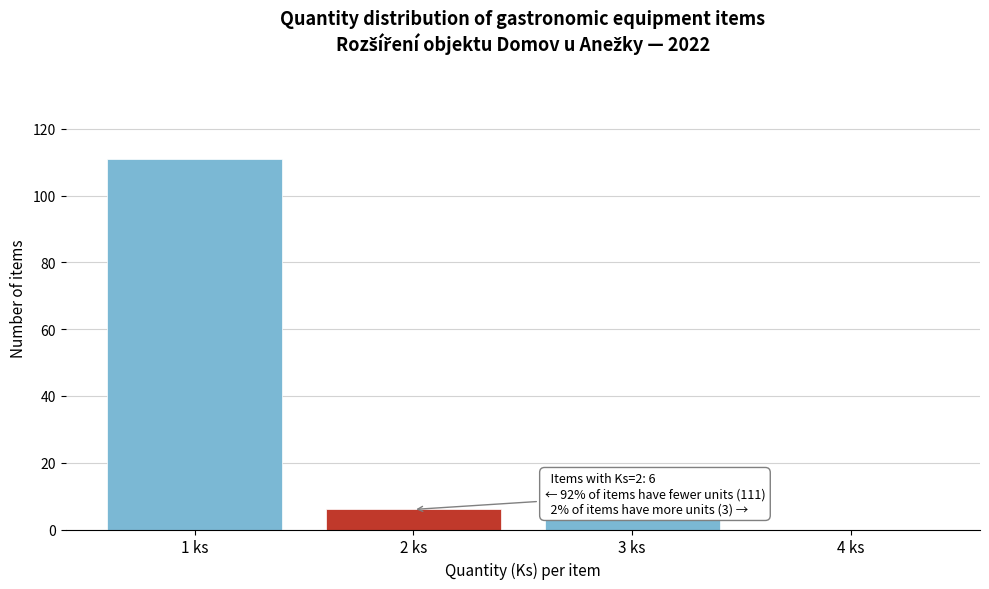

Reading left to right, transcribe all the data shown in this chart.

1 ks=111	2 ks=6	3 ks=3	4 ks=0